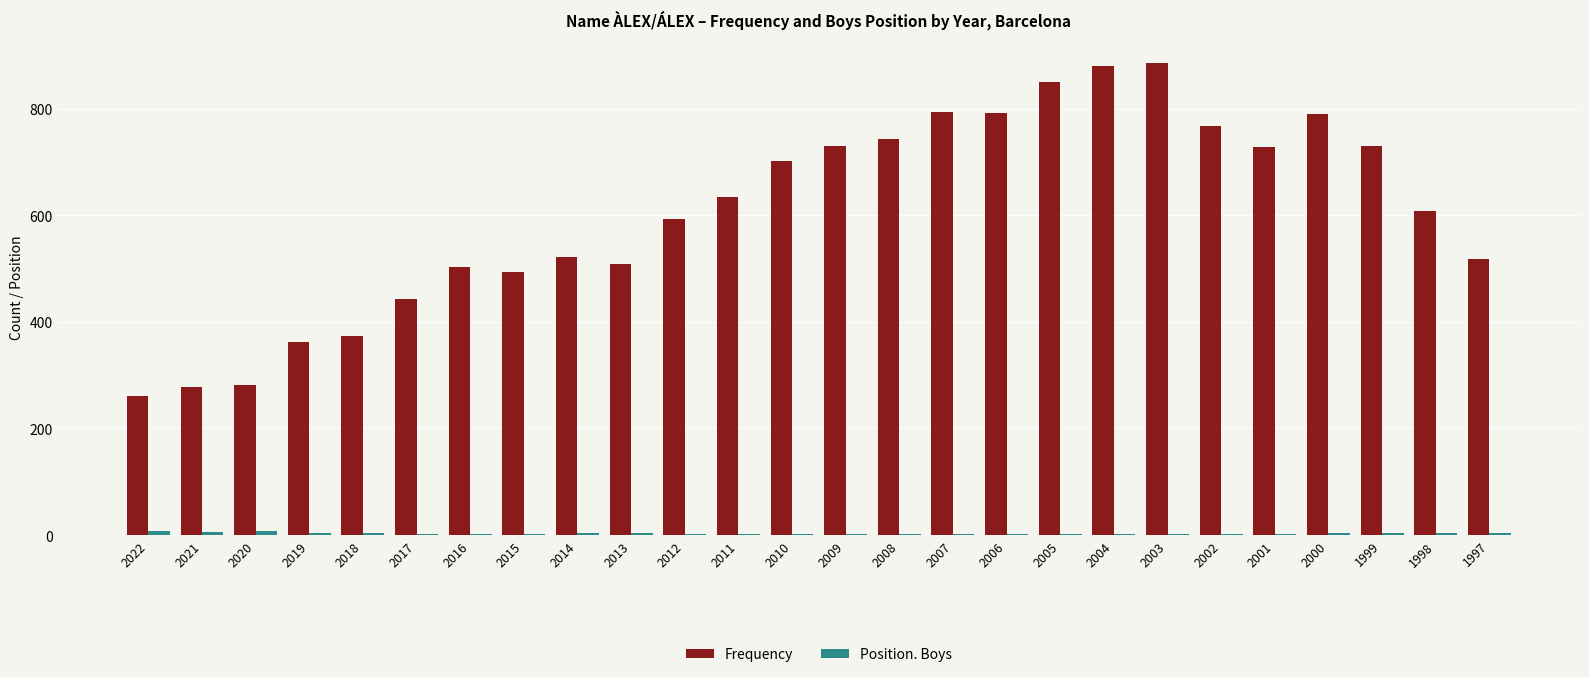

Which series has the largest total across all categories?

Frequency